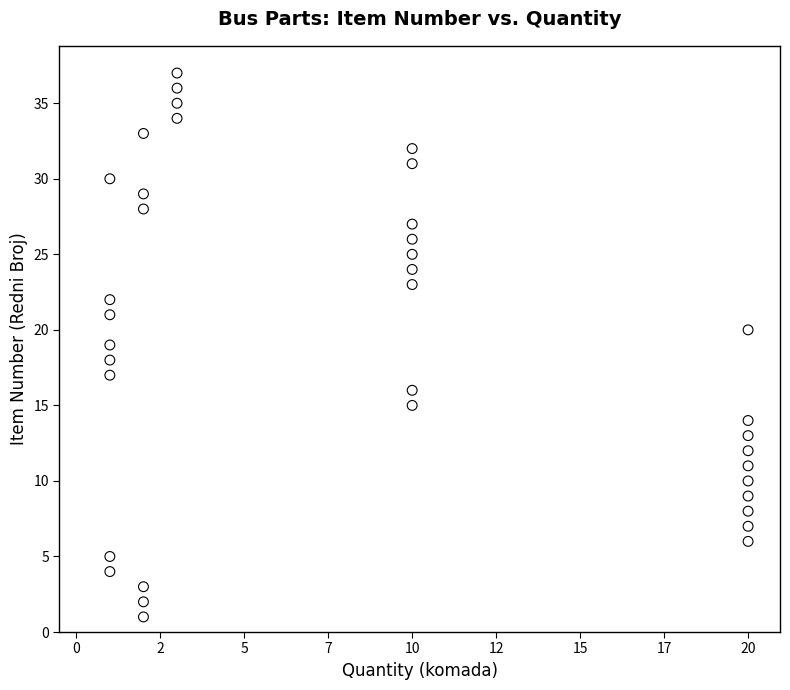

What is the range of X values (max minus min)?

19